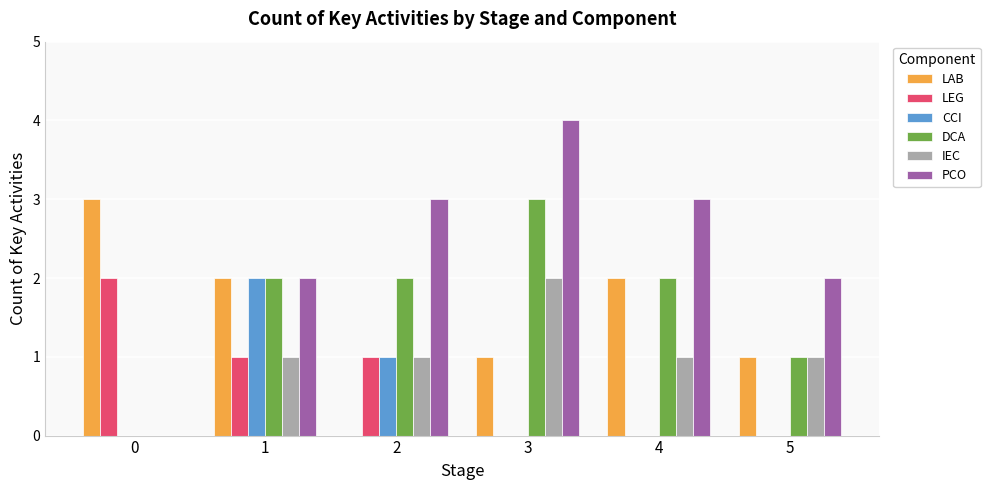

At which label does DCA reach its peak?

3